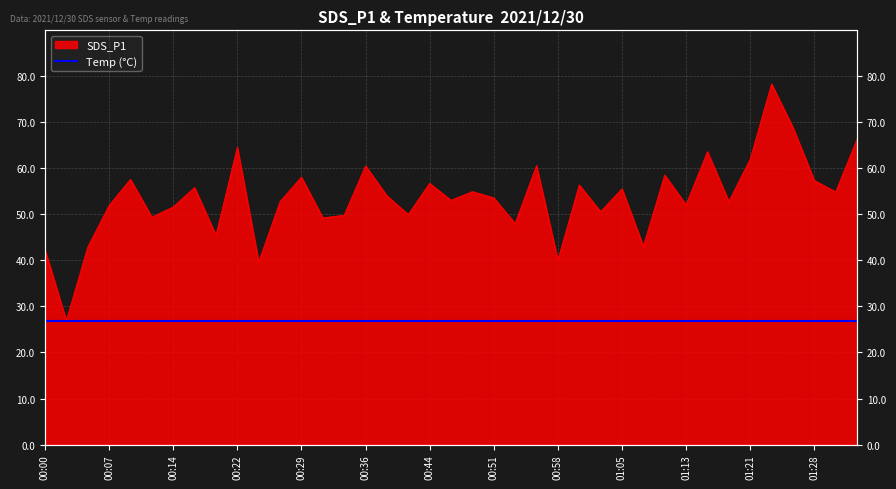

Does the chart have visible grid lines?

Yes